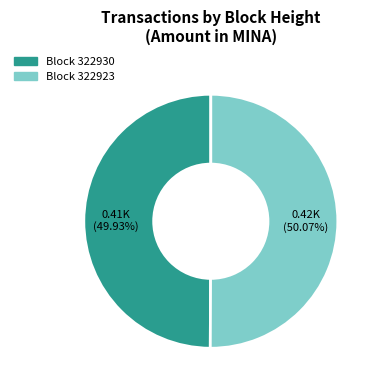

Is there any slice that represents more than half of the pie?

Yes